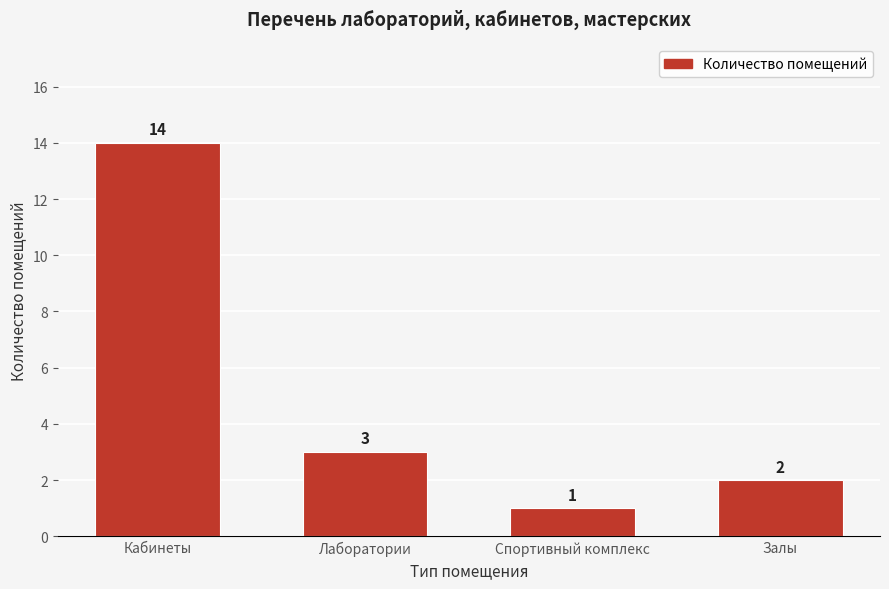

Reading left to right, what are all the values shown in this chart?

Кабинеты=14	Лаборатории=3	Спортивный комплекс=1	Залы=2